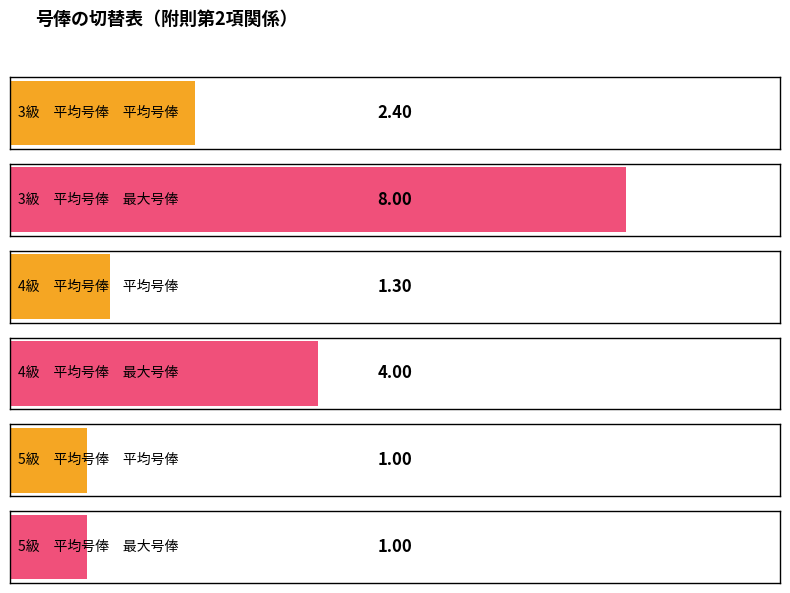

Rank the series by their maximum value, from lowest to highest.

5級, 4級, 3級